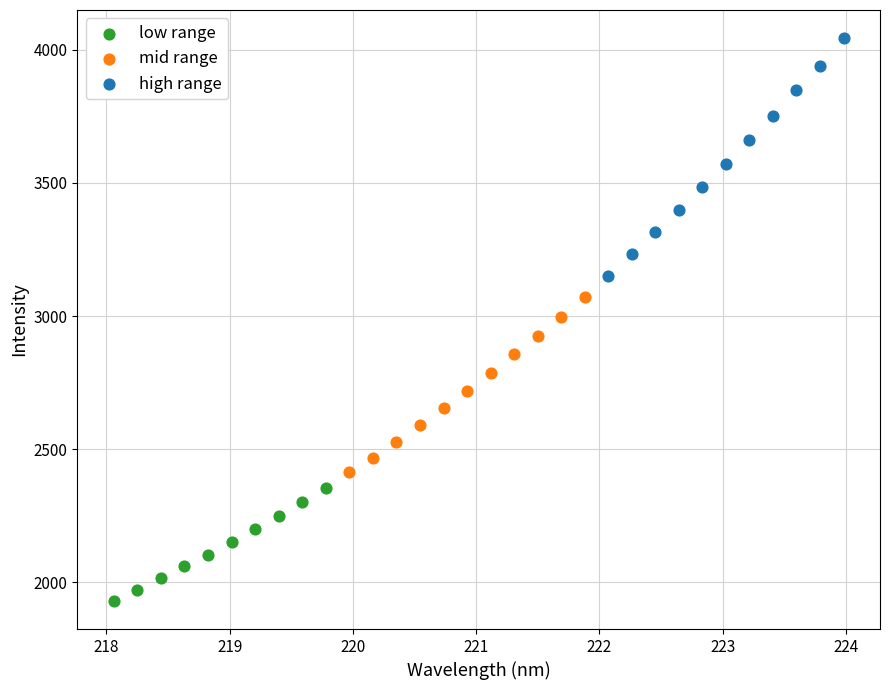

What are all the series names shown in the legend?

low range, mid range, high range